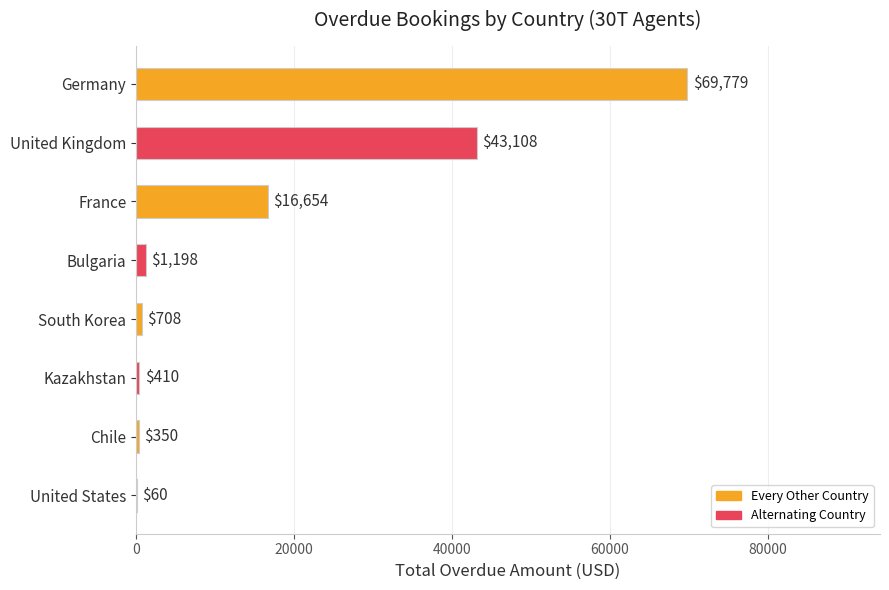

What is the sum of all values?

132267